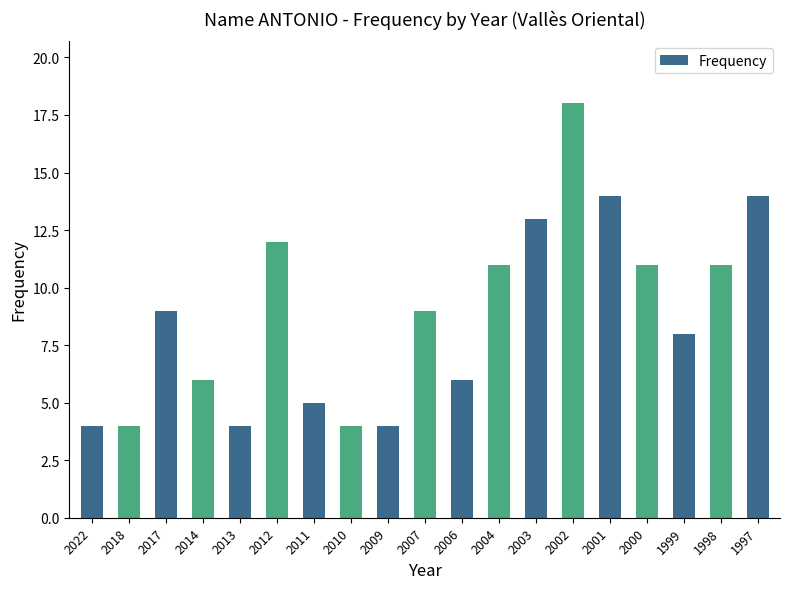

What is the average value?

9